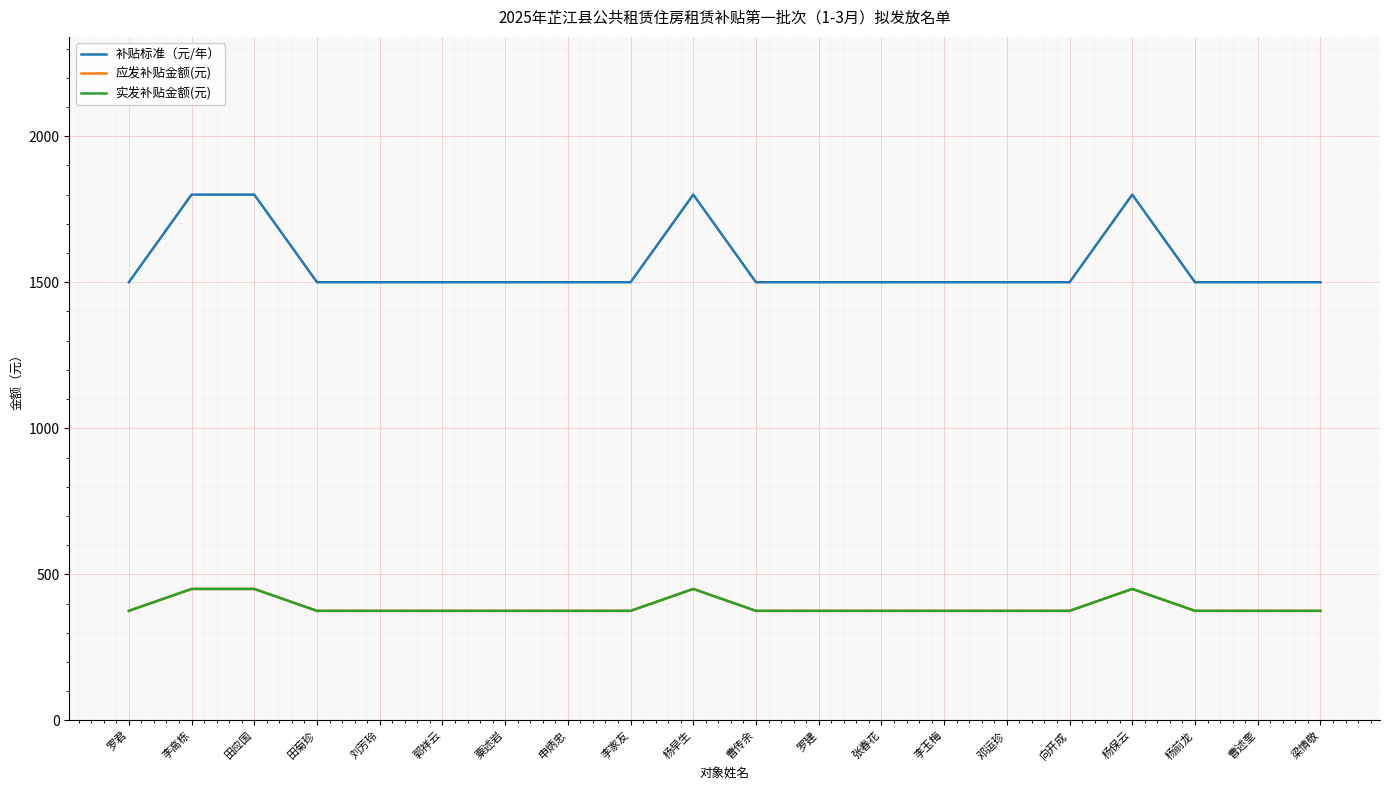

What is the difference between the highest and lowest values at 李高栋?

1350